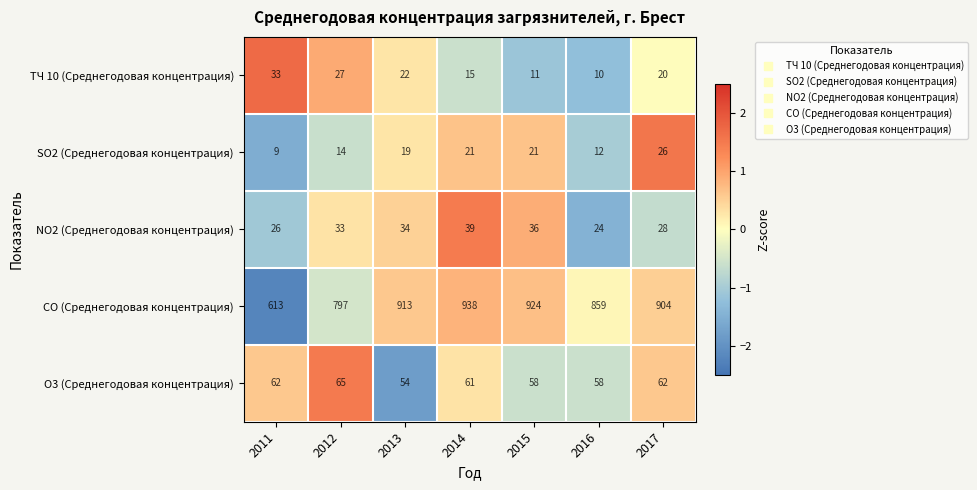

What is the approximate value of NO2 (Среднегодовая концентрация) at 2012, to the nearest 10?

30